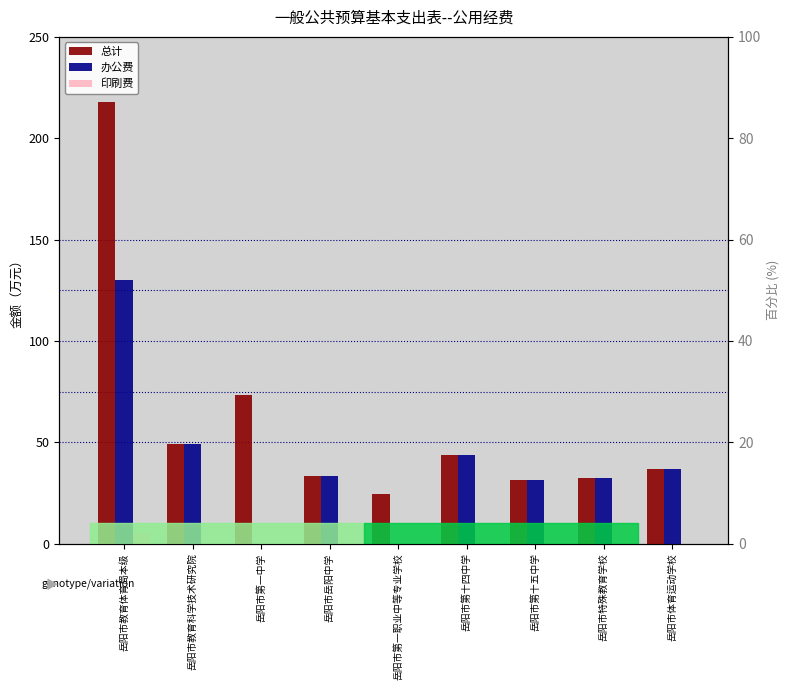

Are the bars horizontal?

No